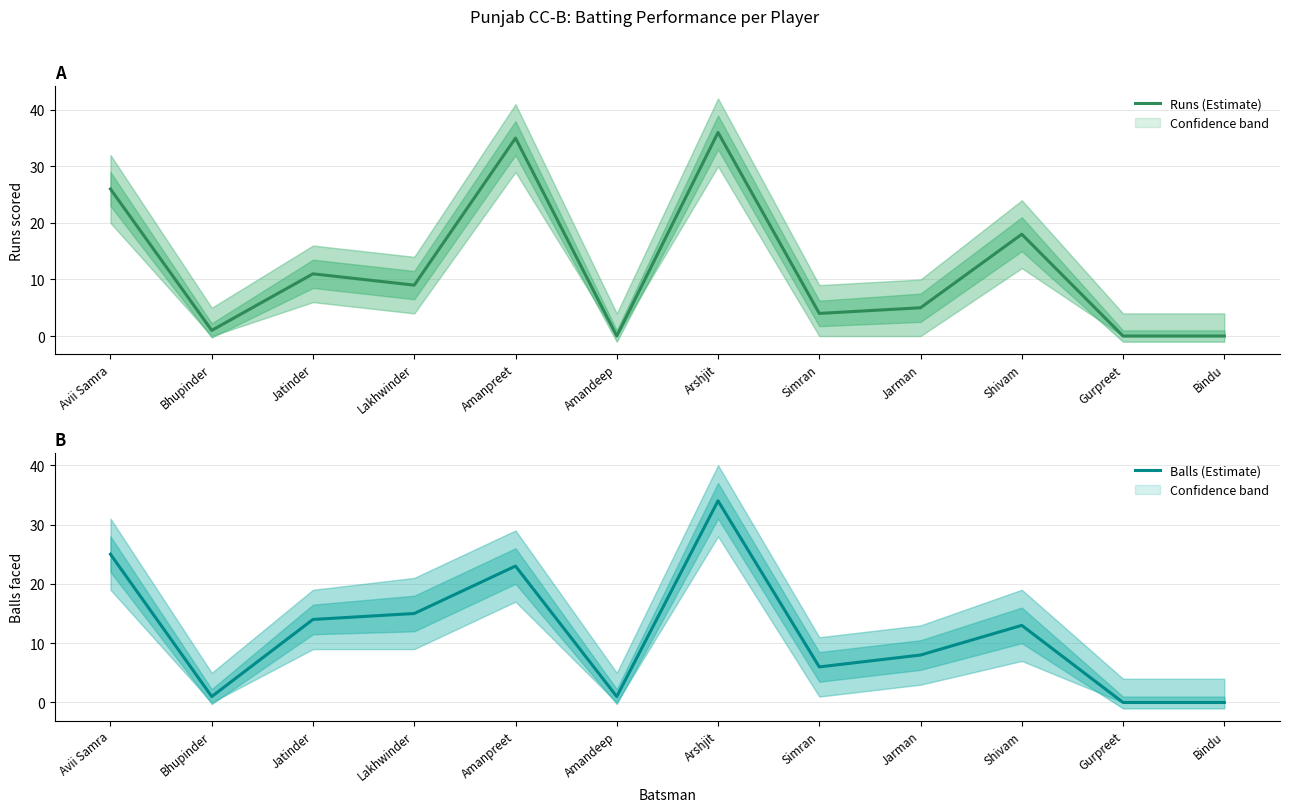

Where is the first local minimum for Balls (Estimate)?

Bhupinder